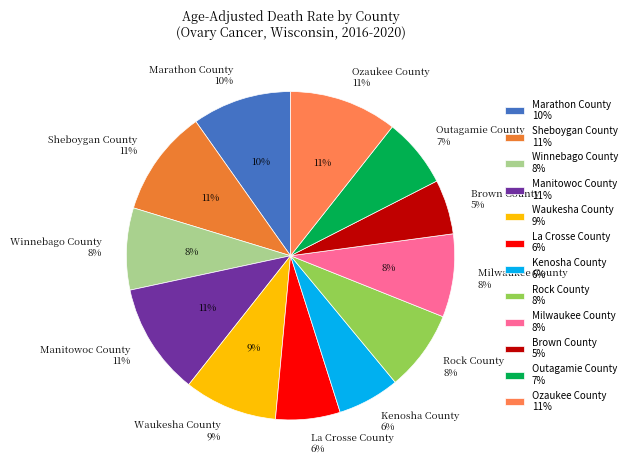

What is the change in value from Manitowoc County to Outagamie County?

-3.4